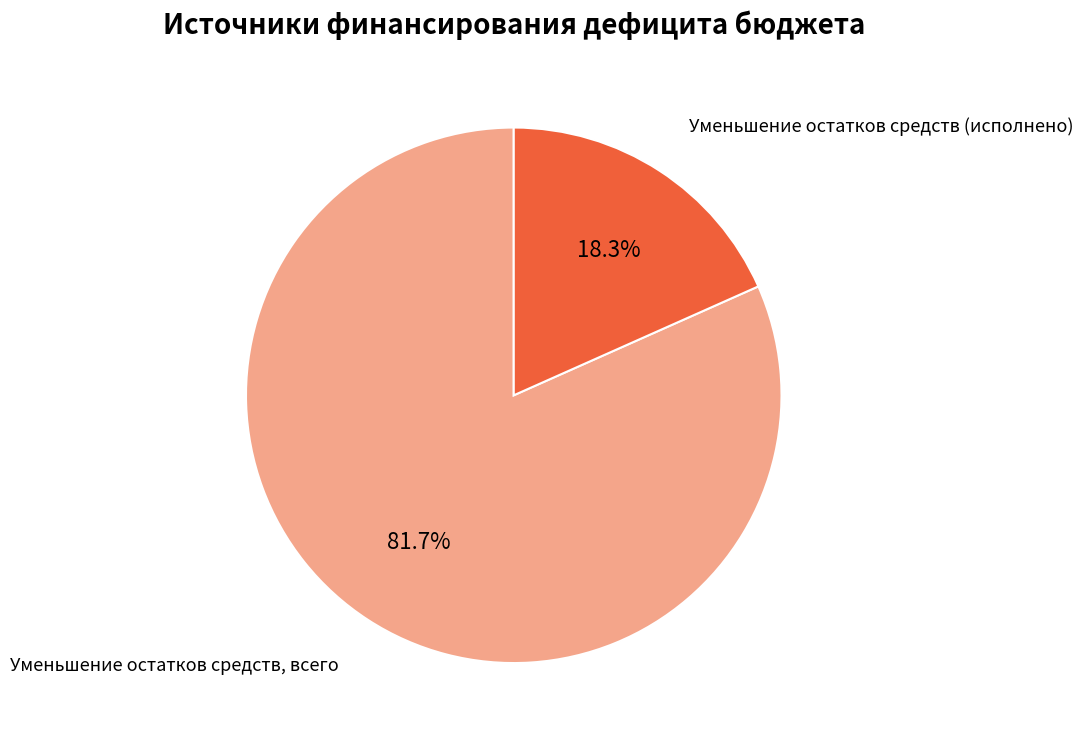

Between Уменьшение остатков средств (исполнено) and Уменьшение остатков средств, всего, which is larger?

Уменьшение остатков средств, всего